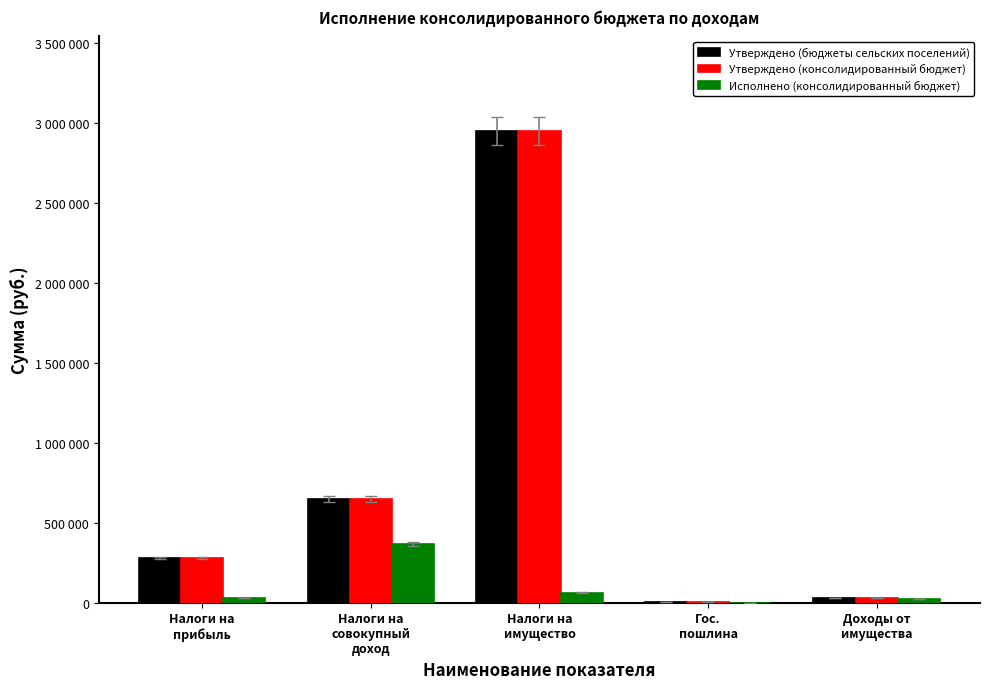

What is the difference between the Исполнено (консолидированный бюджет) values at Налоги на
совокупный
доход and Гос.
пошлина?

367047.2